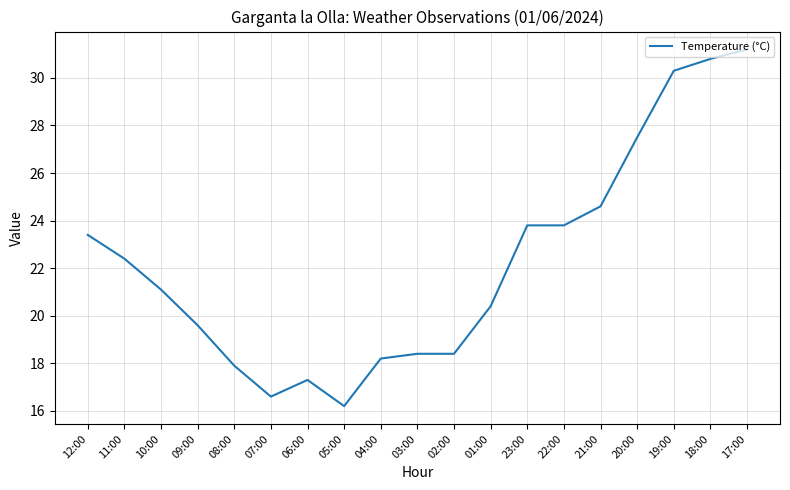

What is the average value?

22.2